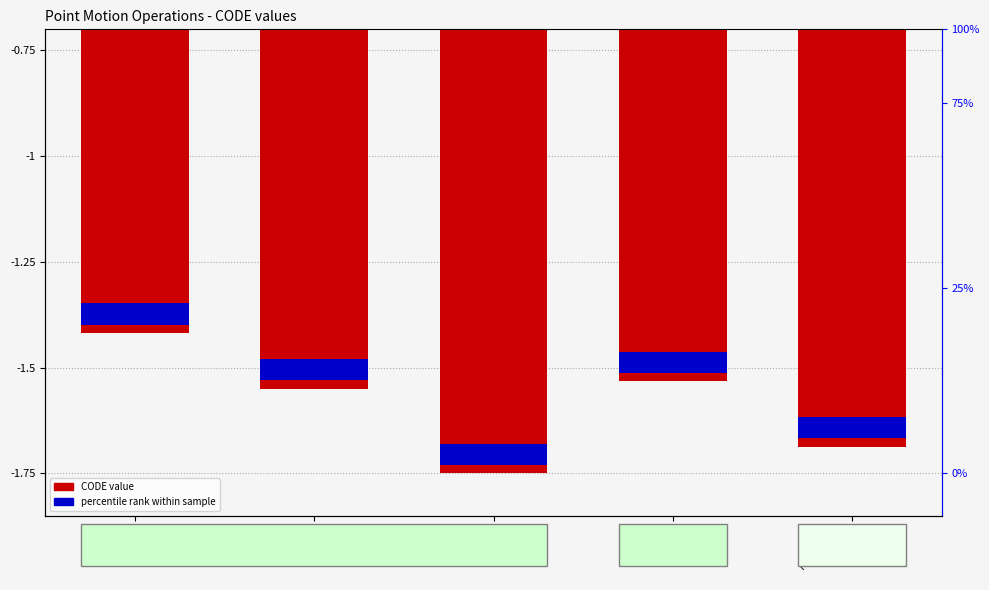

What is the difference between the highest and lowest values at IDM2020
9375?

1.6